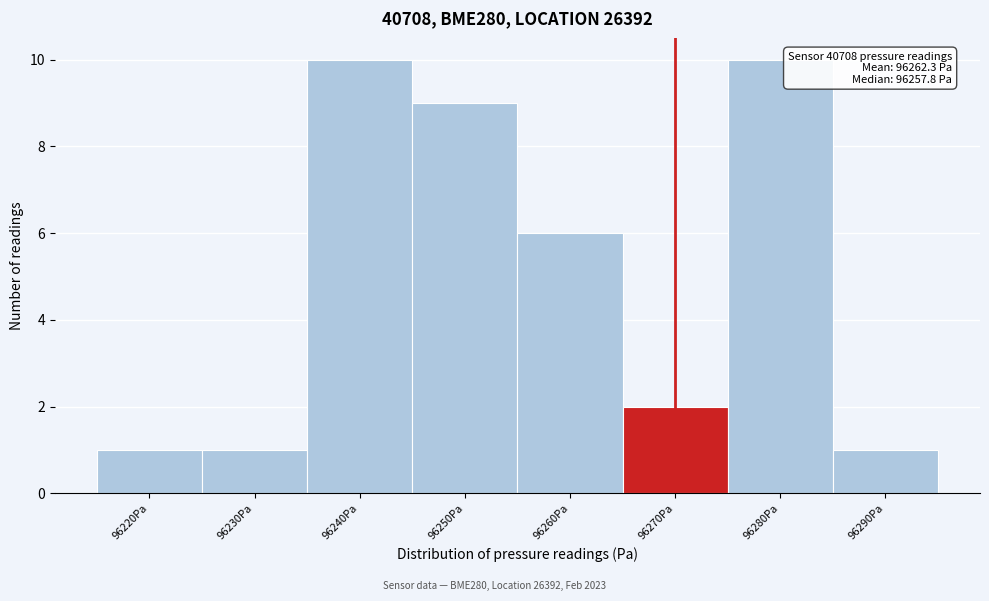

Reading left to right, transcribe all the data shown in this chart.

1	1	10	9	6	2	10	1